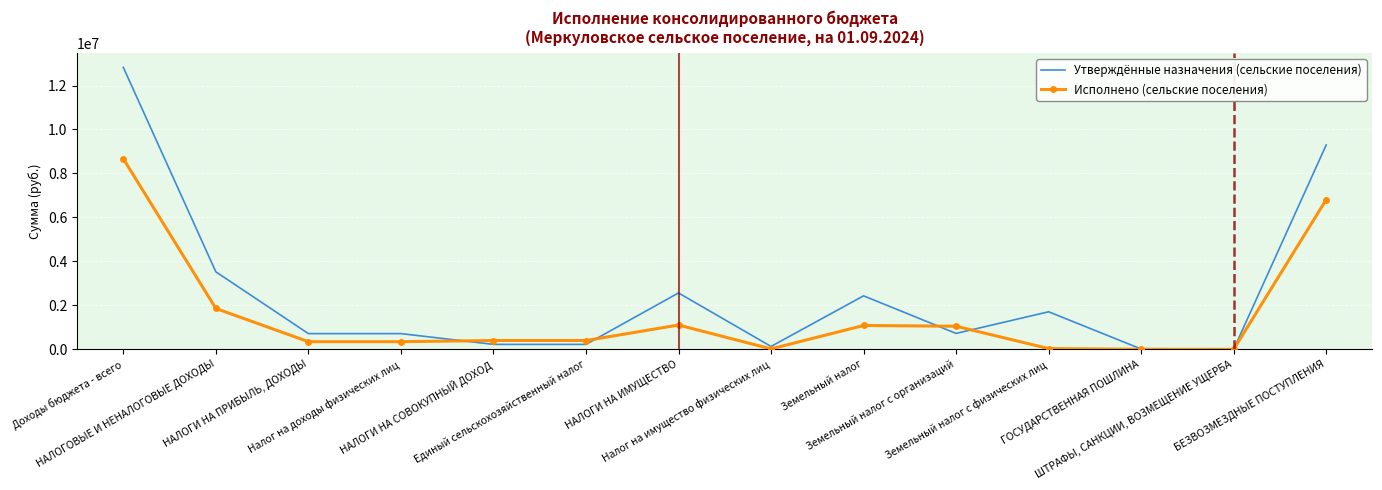

List the series in order of their overall mean, highest first.

Утверждённые назначения (сельские поселения), Исполнено (сельские поселения)